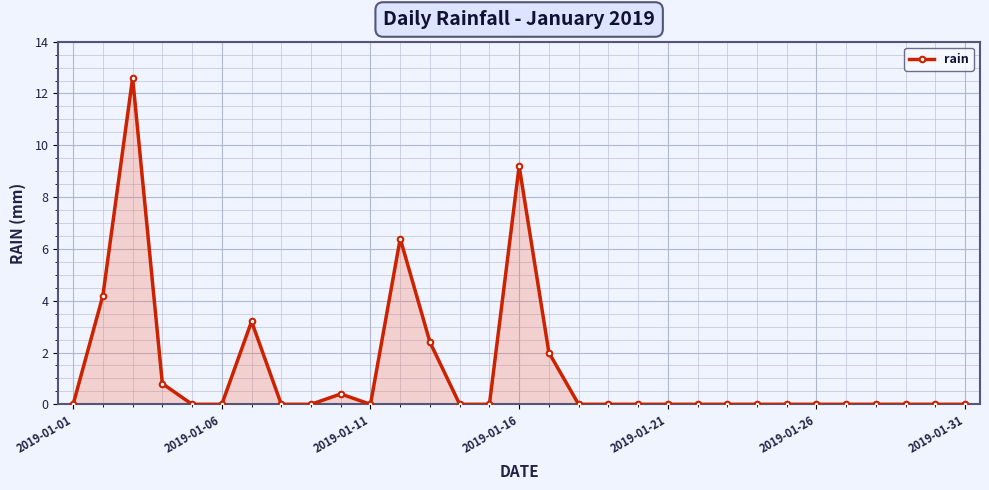

True or false: there are more than 2 points higher than both neighbors.

True